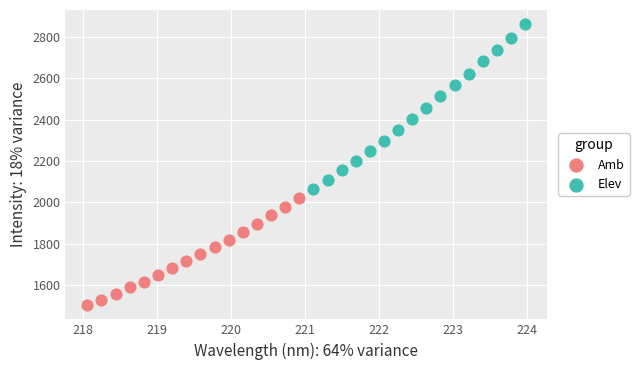

Which series reaches the maximum Y coordinate?

Elev